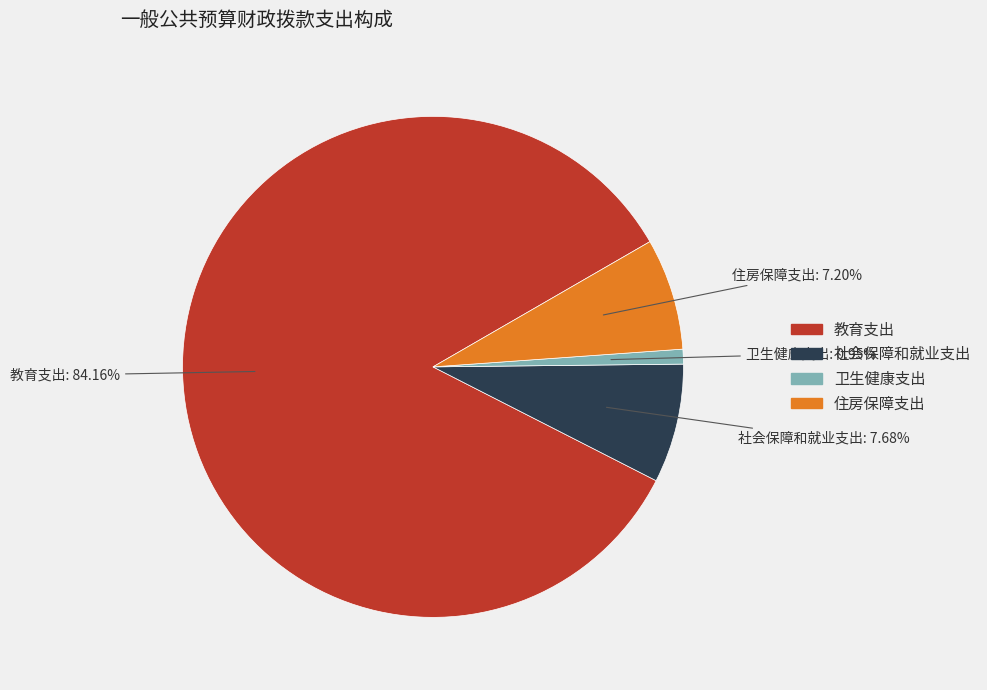

Combined, do 社会保障和就业支出 and 卫生健康支出 account for over 50%?

No